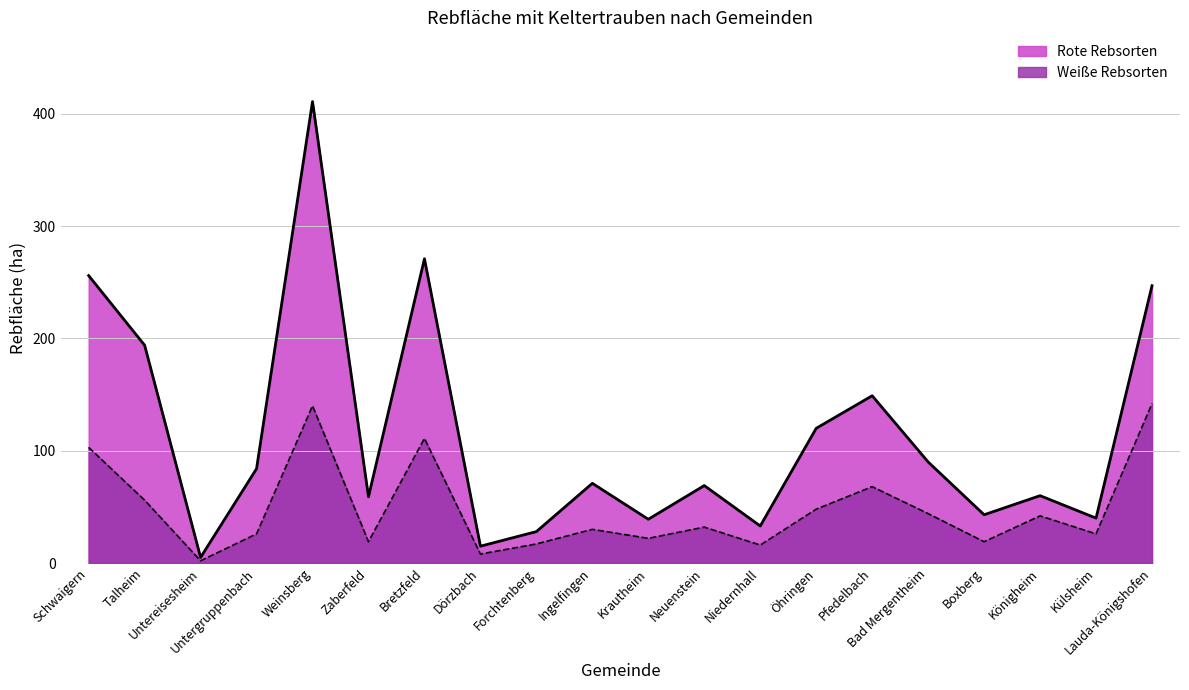

At which label is Weiße Rebsorten closest to 72?

Pfedelbach